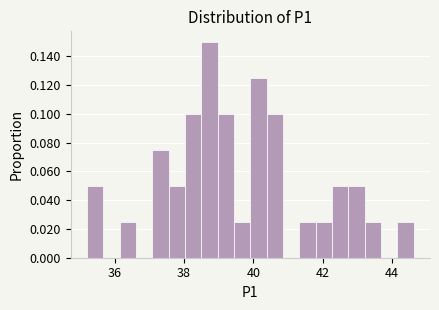

Around what value on the x-axis is the tallest bar? Give the approximate position of its centre, as read against the axis.

38.8